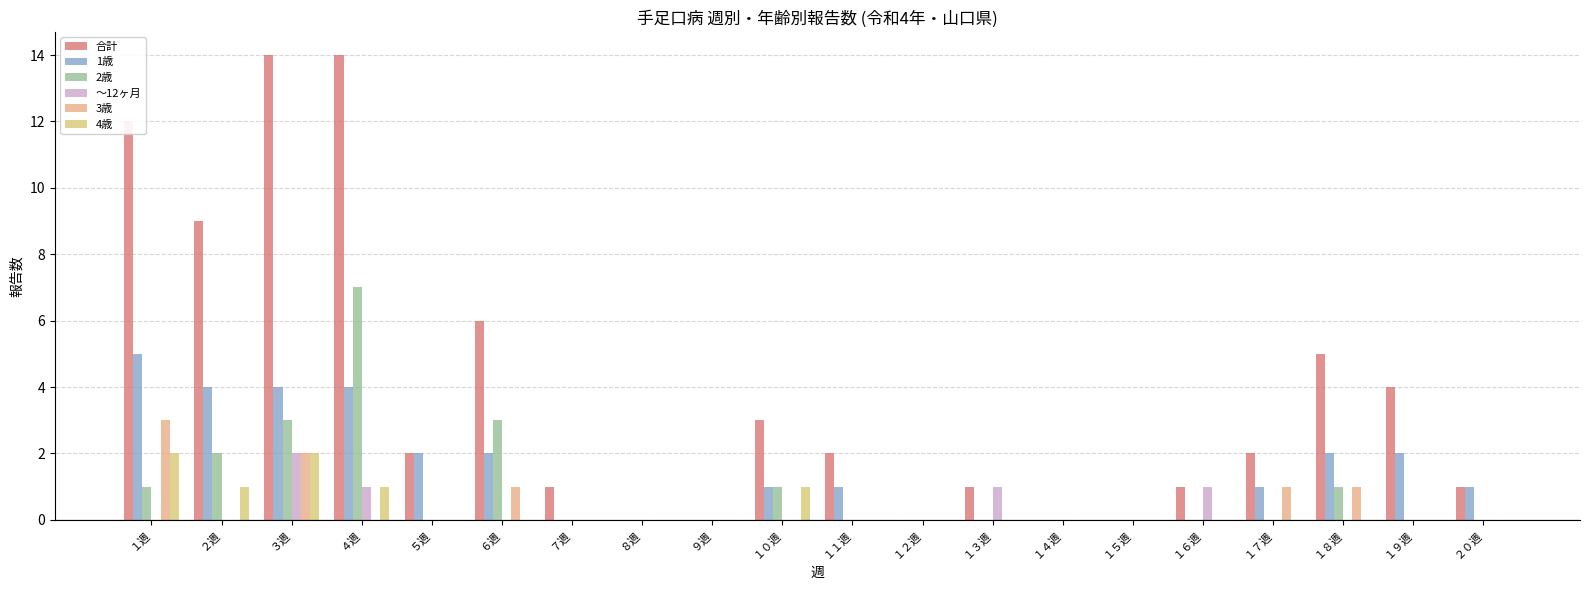

Reading left to right, list all the values displayed in this chart.

合計: 12	9	14	14	2	6	1	0	0	3	2	0	1	0	0	1	2	5	4	1
1歳: 5	4	4	4	2	2	0	0	0	1	1	0	0	0	0	0	1	2	2	1
2歳: 1	2	3	7	0	3	0	0	0	1	0	0	0	0	0	0	0	1	0	0
～12ヶ月: 0	0	2	1	0	0	0	0	0	0	0	0	1	0	0	1	0	0	0	0
3歳: 3	0	2	0	0	1	0	0	0	0	0	0	0	0	0	0	1	1	0	0
4歳: 2	1	2	1	0	0	0	0	0	1	0	0	0	0	0	0	0	0	0	0